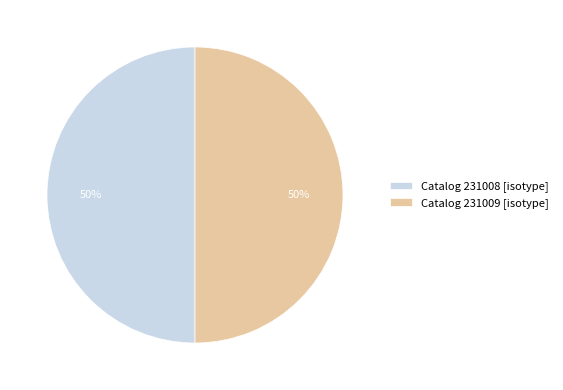

Is it true that Catalog 231008 [isotype] is 65% of the pie?

False